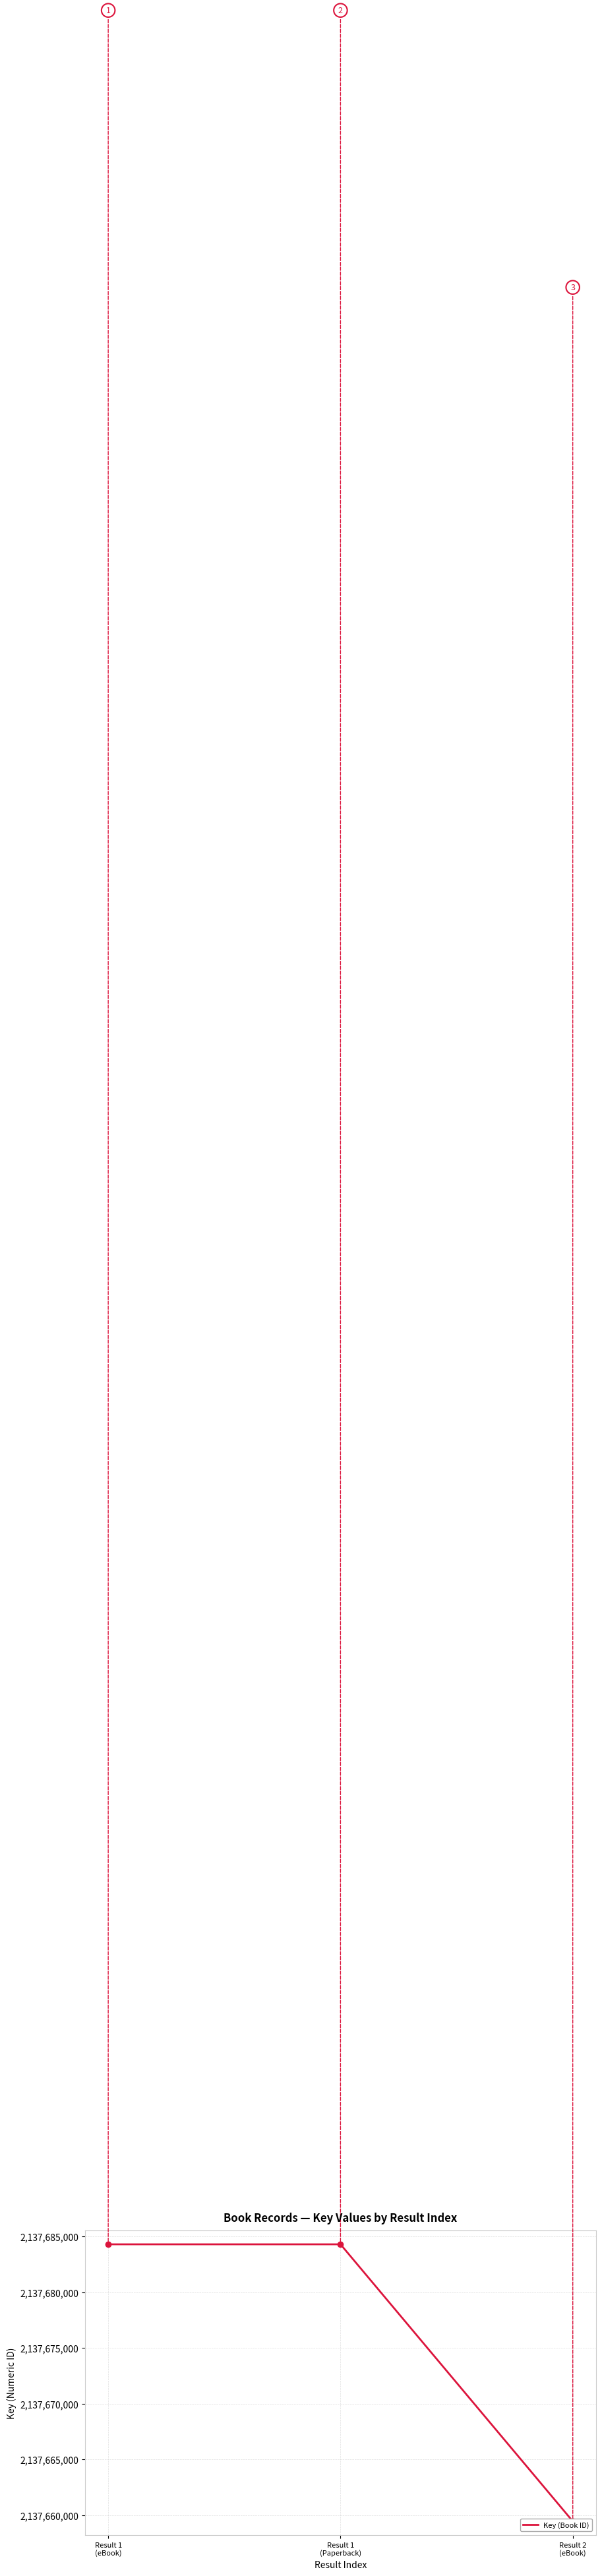

Rank the categories by value from highest to lowest.

Result 1
(eBook), Result 1
(Paperback), Result 2
(eBook)